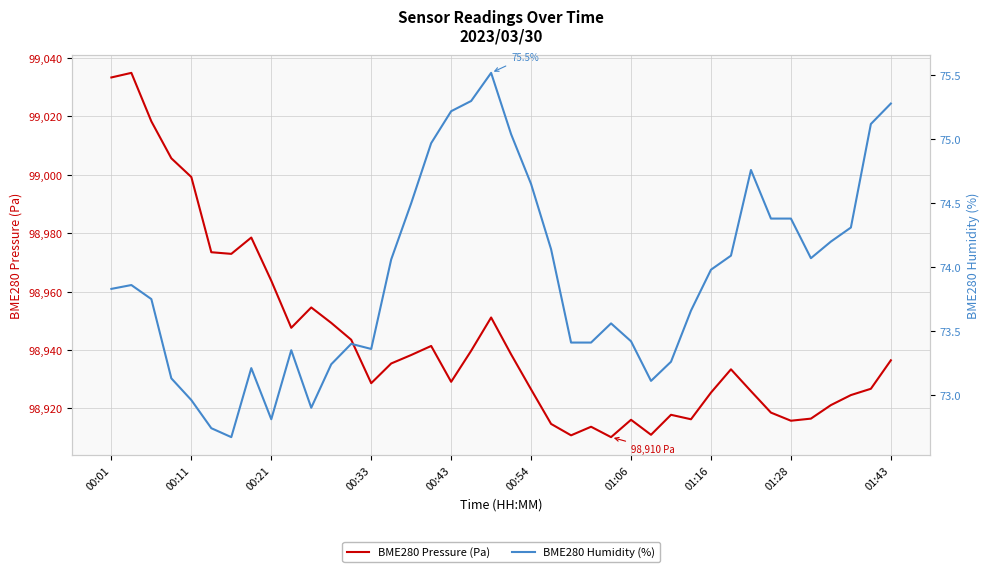

The value of BME280 Pressure (Pa) at 00:54 is 98926.5. True or false?

True